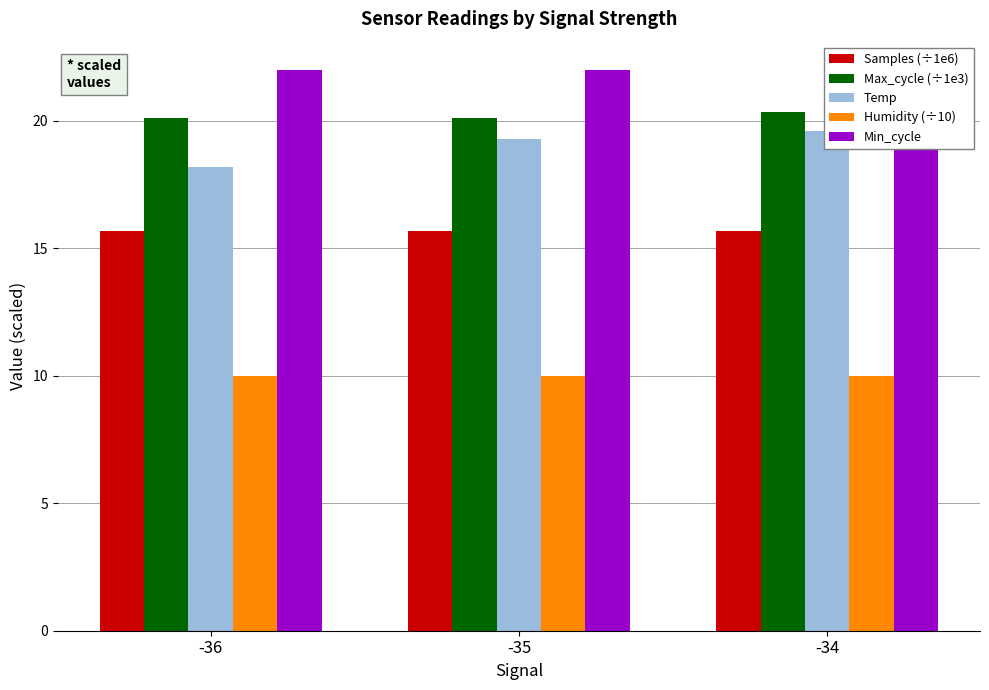

Rank the series by their maximum value, from highest to lowest.

Min_cycle, Max_cycle (÷1e3), Temp, Samples (÷1e6), Humidity (÷10)